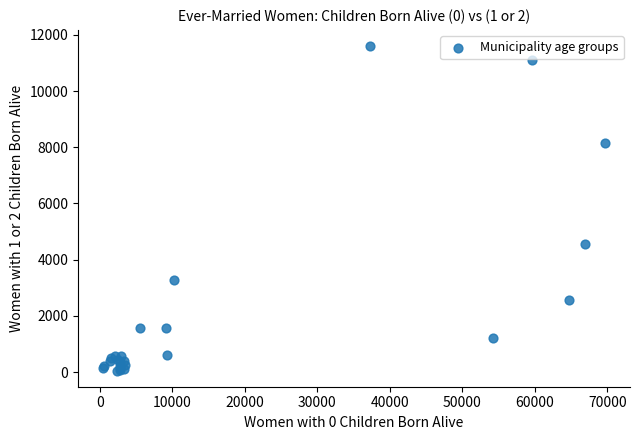

What Y value in the scatter plot is closest to 5828?

4573